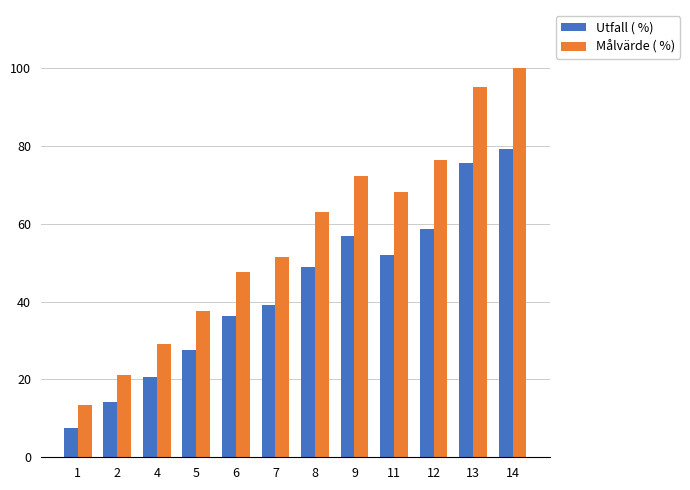

What are all the series names shown in the legend?

Utfall ( %), Målvärde ( %)